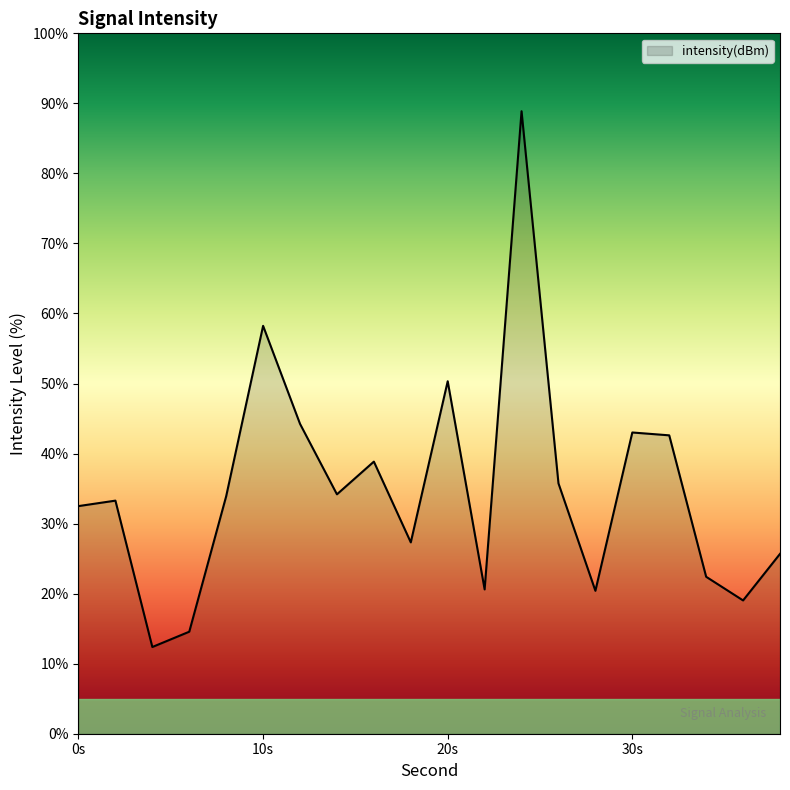

What is the greatest value displayed?

88.9